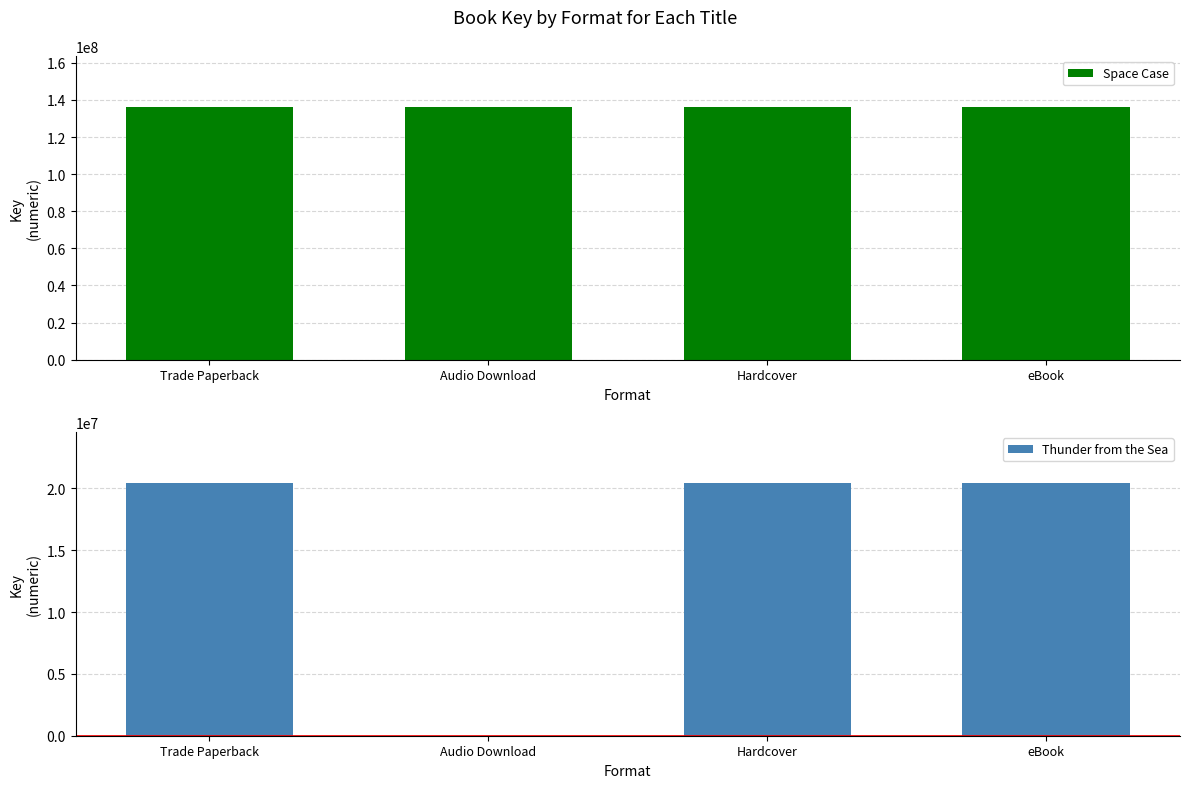

The Thunder from the Sea series shows 7213859 at Trade Paperback. True or false?

False